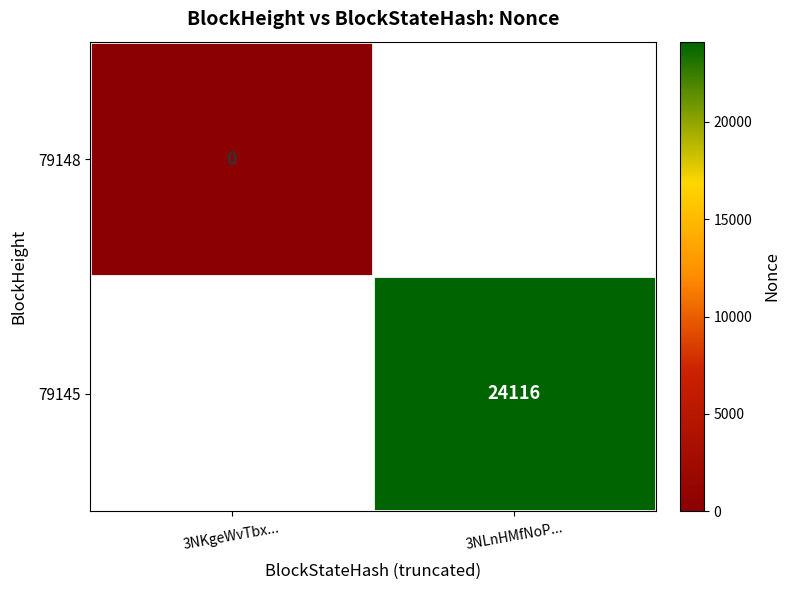

Which category has the highest value across all series?

3NLnHMfNoP...